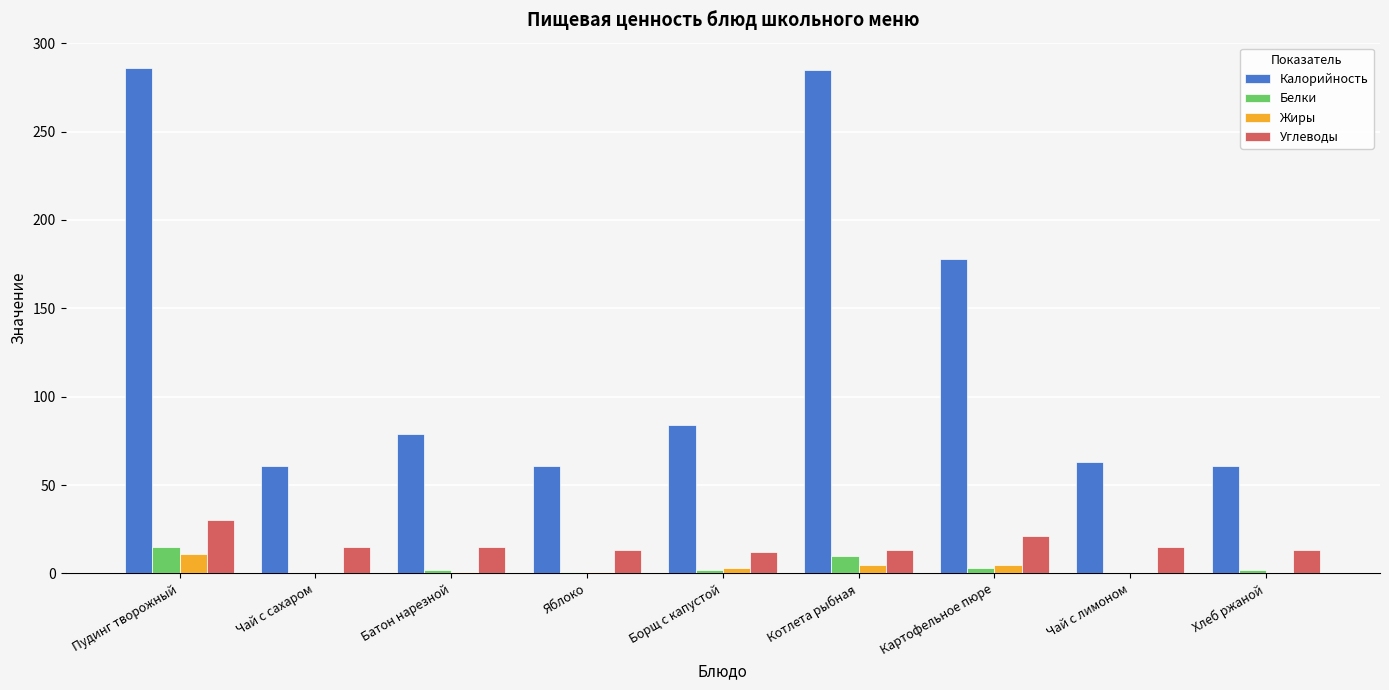

At which category is the sum across all series the highest?

Пудинг творожный